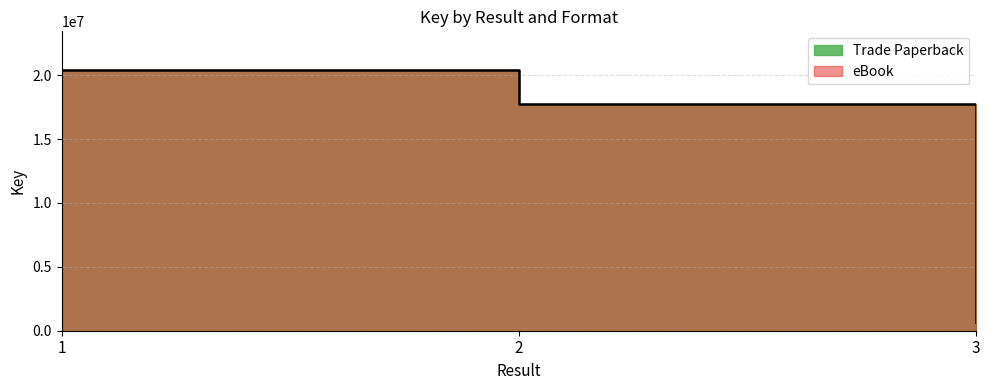

What is the difference between the second highest and minimum values?

17063565